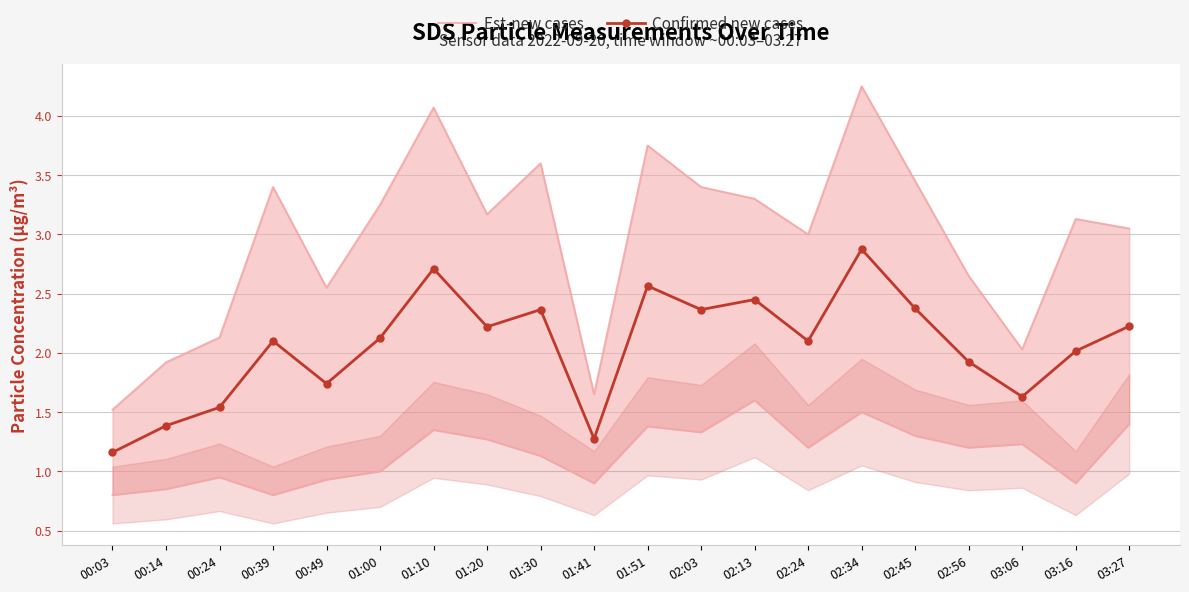

True or false: Confirmed new cases has more than 1 points higher than both neighbors.

True